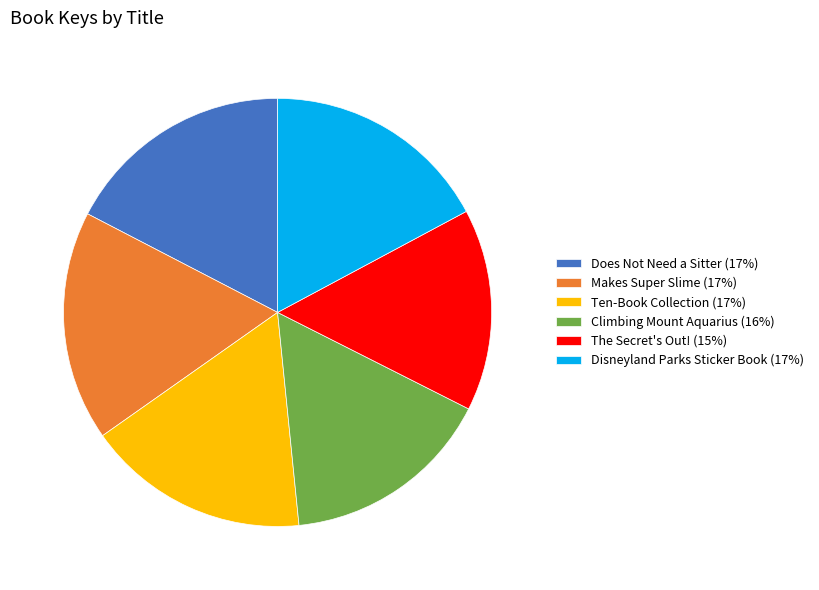

Is the sum of Makes Super Slime (17%) and Does Not Need a Sitter (17%) greater than half?

No